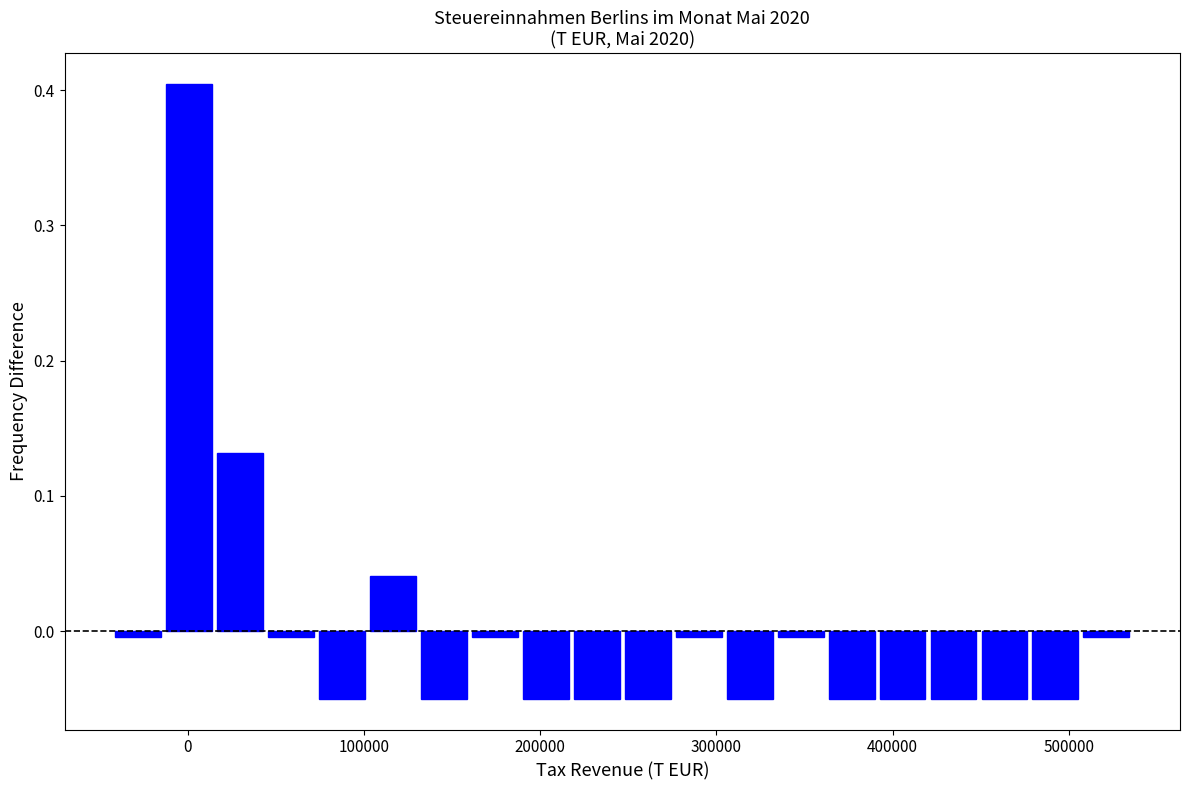

Read against the x-axis, roughly where is the centre of the tallest bar?

0